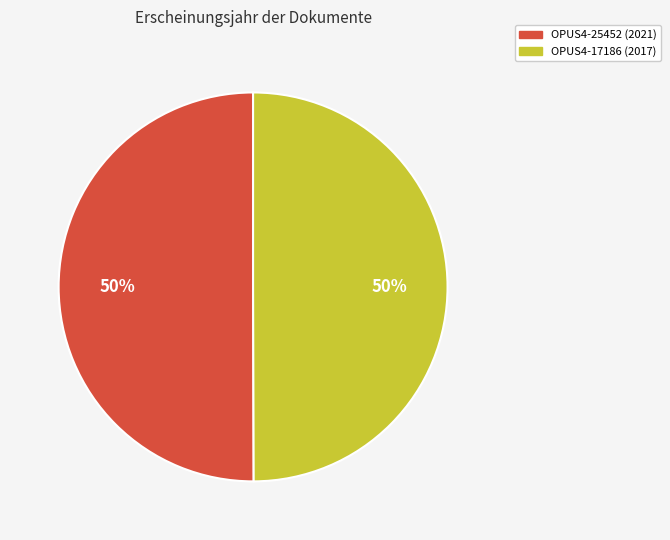

Is the sum of OPUS4-25452 and OPUS4-17186 greater than half?

Yes